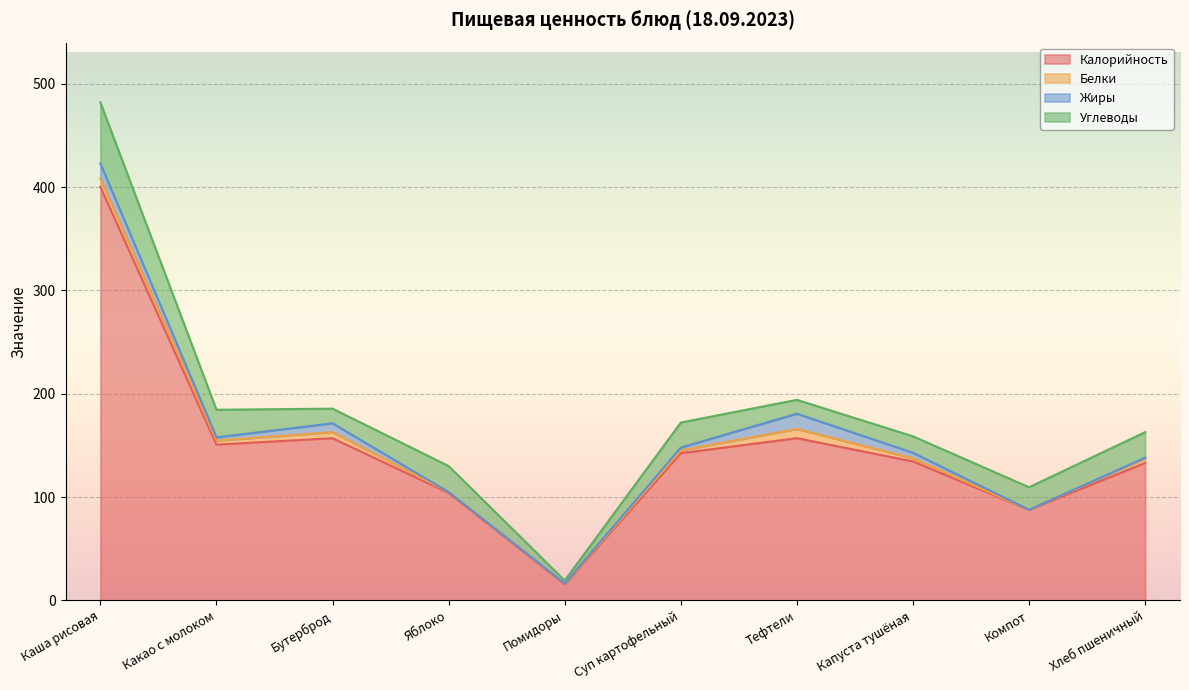

How many values in the Калорийность series exceed 142?

5